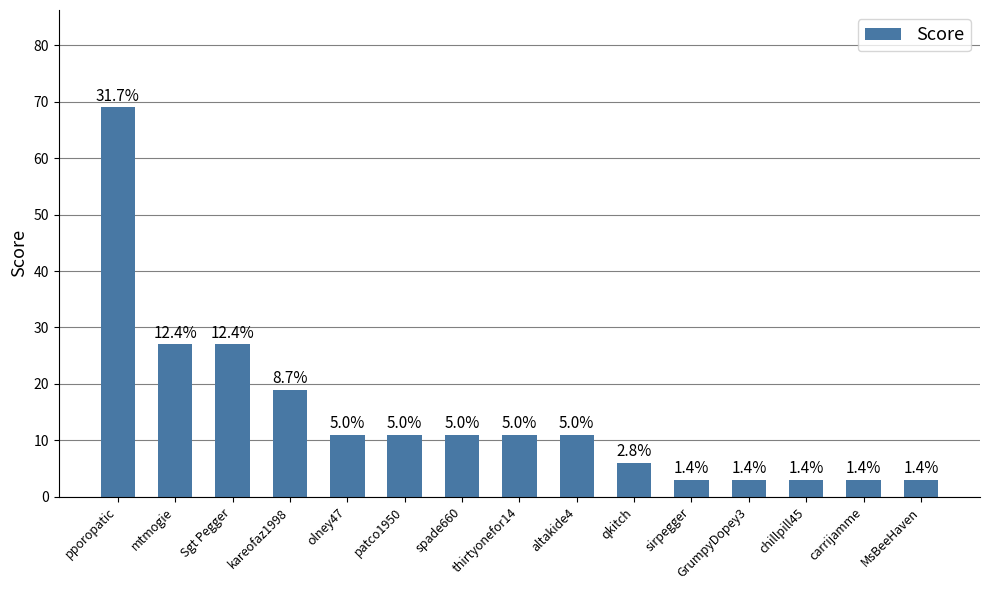

Which has a higher value, qkitch or mtmogie?

mtmogie